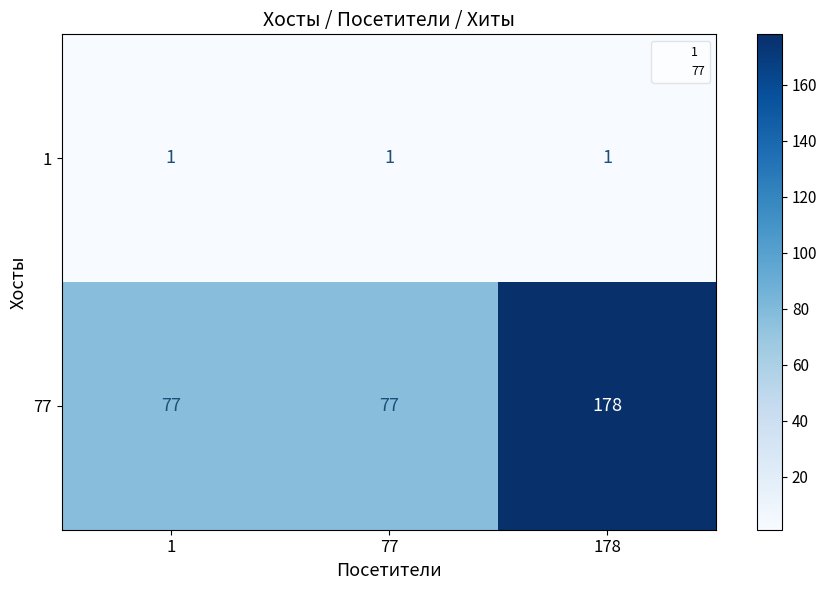

List the series in order of their peak value, highest first.

77, 1